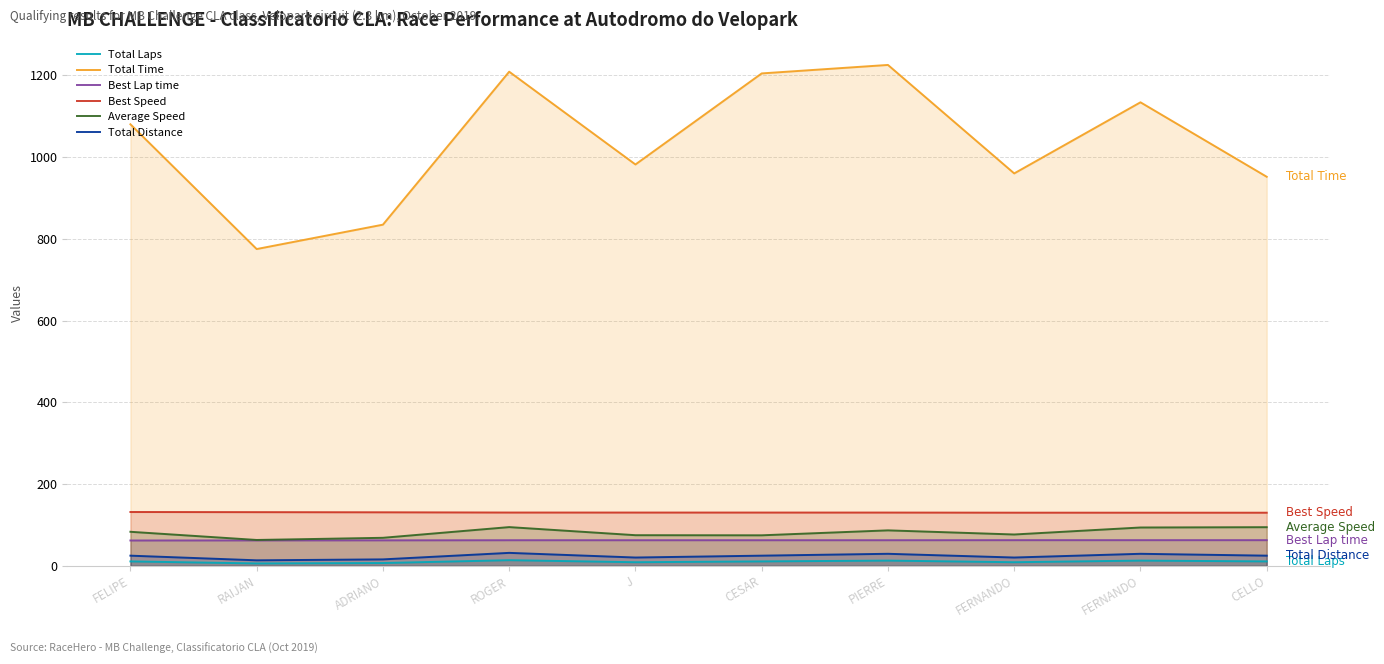

Reading right to left, transcribe all the data shown in this chart.

Total Laps: CELLO=11.0	FERNANDO=13.0	FERNANDO=9.0	PIERRE=13.0	CESAR=11.0	J=9.0	ROGER=14.0	ADRIANO=7.0	RAIJAN=6.0	FELIPE=11.0
Total Time: CELLO=952.2	FERNANDO=1134.4	FERNANDO=960.4	PIERRE=1225.8	CESAR=1205.1	J=982.3	ROGER=1209.3	ADRIANO=835.0	RAIJAN=775.3	FELIPE=1080.7
Best Lap time: CELLO=63.0	FERNANDO=63.0	FERNANDO=63.0	PIERRE=62.8	CESAR=62.8	J=62.8	ROGER=62.8	ADRIANO=62.5	RAIJAN=62.4	FELIPE=62.2
Best Speed: CELLO=130.2	FERNANDO=130.2	FERNANDO=130.2	PIERRE=130.5	CESAR=130.5	J=130.5	ROGER=130.6	ADRIANO=131.2	RAIJAN=131.5	FELIPE=131.9
Average Speed: CELLO=94.7	FERNANDO=94.0	FERNANDO=76.9	PIERRE=87.0	CESAR=74.9	J=75.1	ROGER=94.9	ADRIANO=68.7	RAIJAN=63.5	FELIPE=83.5
Total Distance: CELLO=25.1	FERNANDO=29.6	FERNANDO=20.5	PIERRE=29.6	CESAR=25.1	J=20.5	ROGER=31.9	ADRIANO=15.9	RAIJAN=13.7	FELIPE=25.1